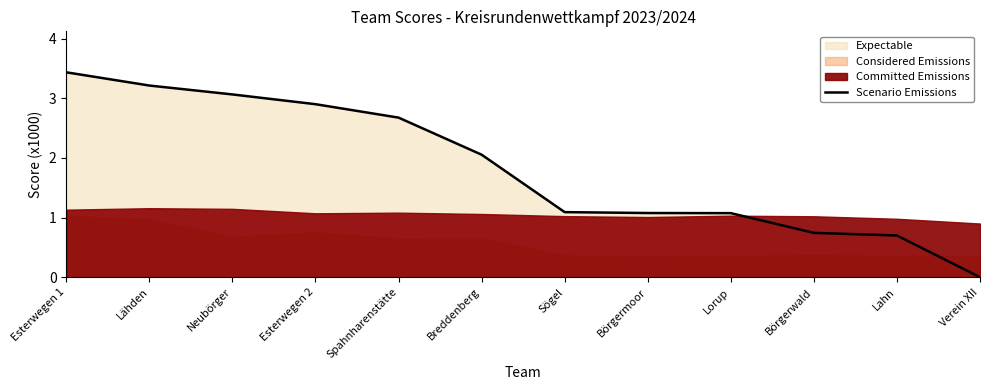

Does the chart have visible grid lines?

No